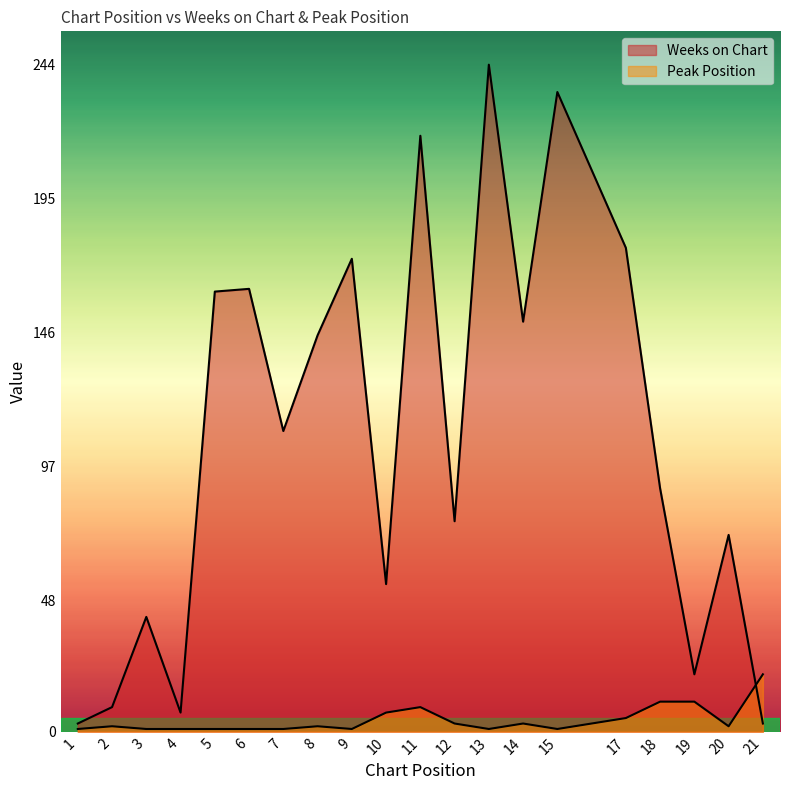

What is the difference between the highest and lowest values at 2?

7